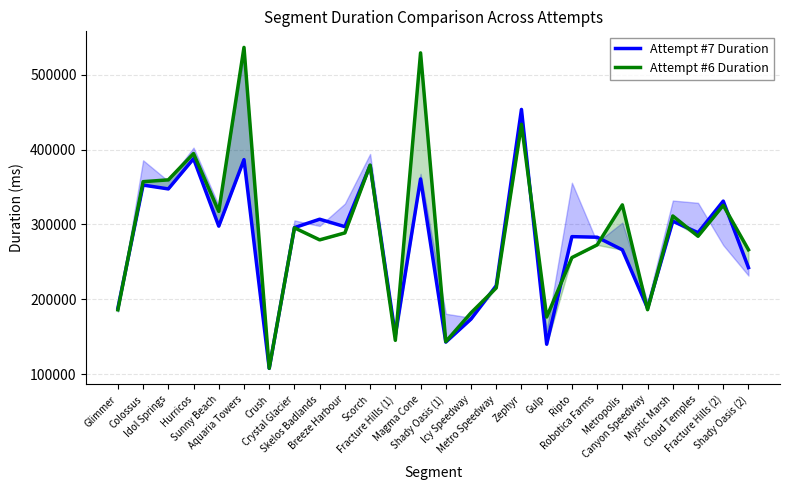

What is the sum of all Attempt #6 Duration values?

7556301